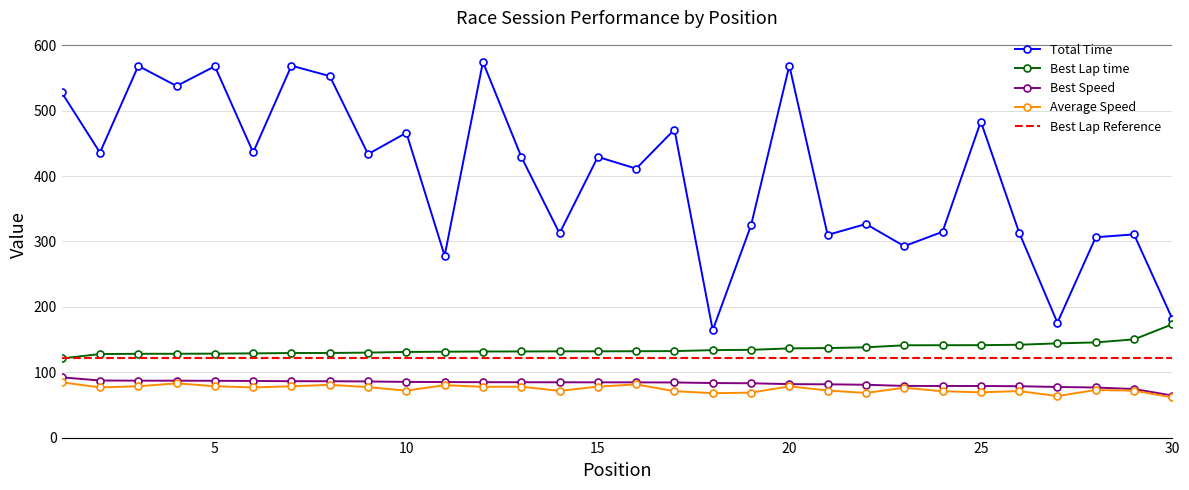

Count the number of categories in the chart.

30